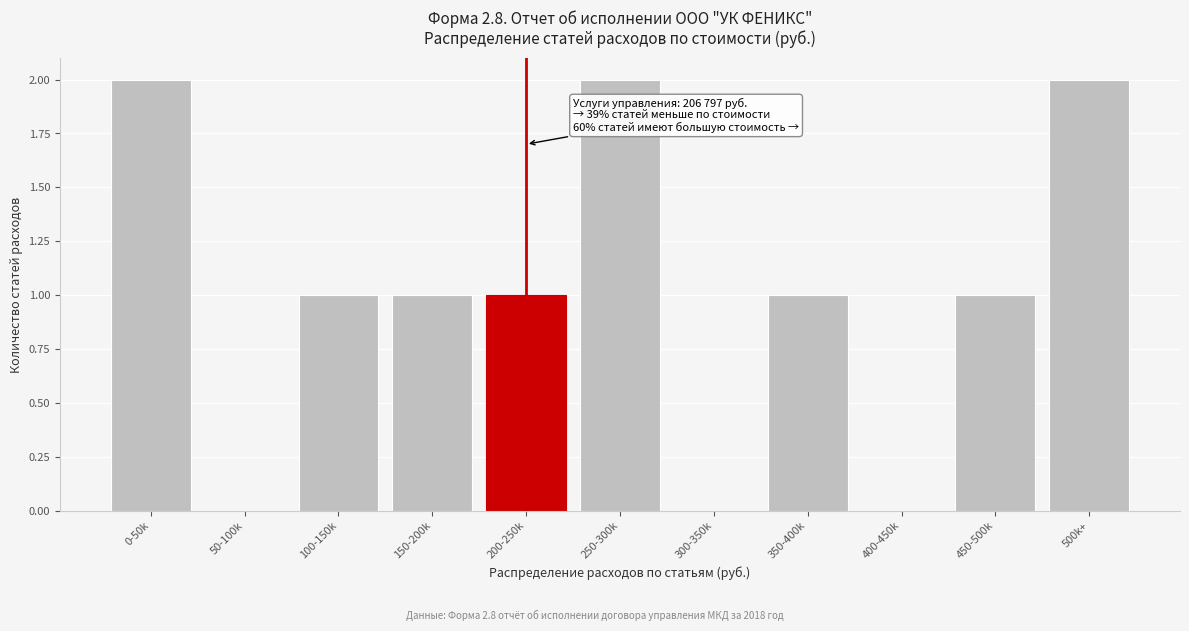

Reading left to right, transcribe all the data shown in this chart.

0-50k=2	50-100k=0	100-150k=1	150-200k=1	200-250k=1	250-300k=2	300-350k=0	350-400k=1	400-450k=0	450-500k=1	500k+=2